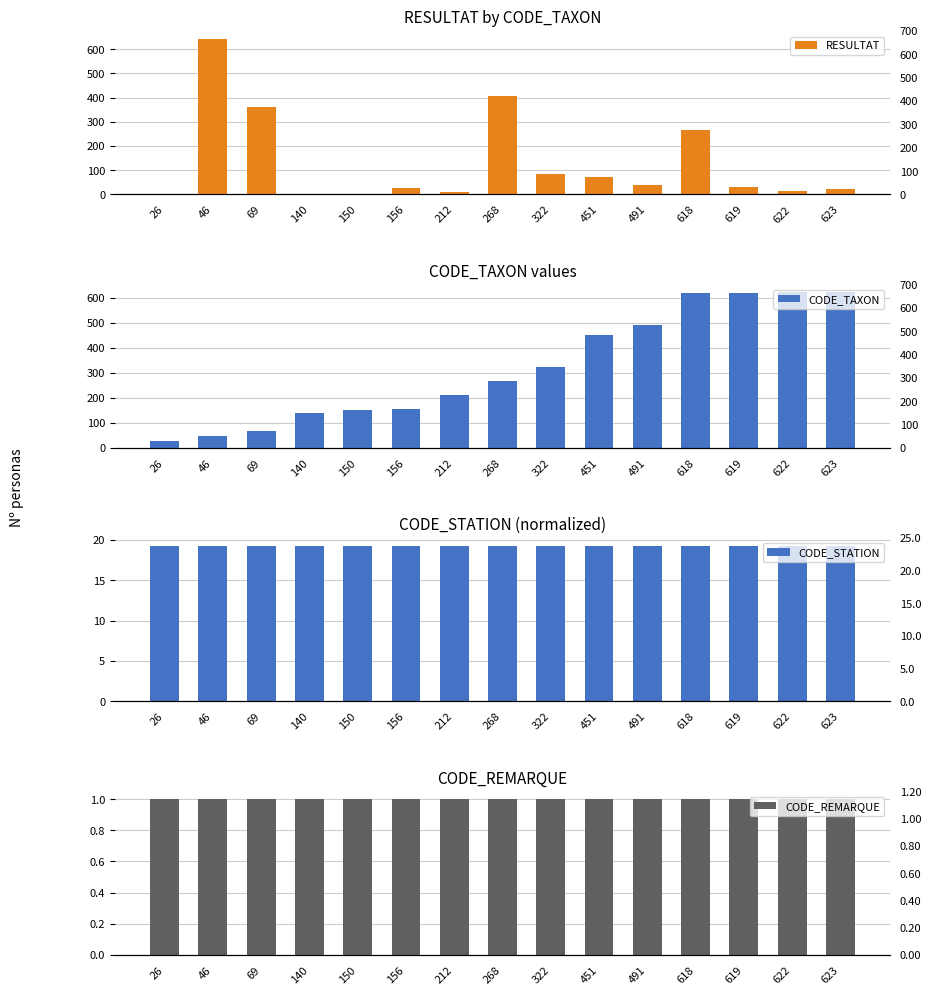

At which label does CODE_STATION reach its peak?

26